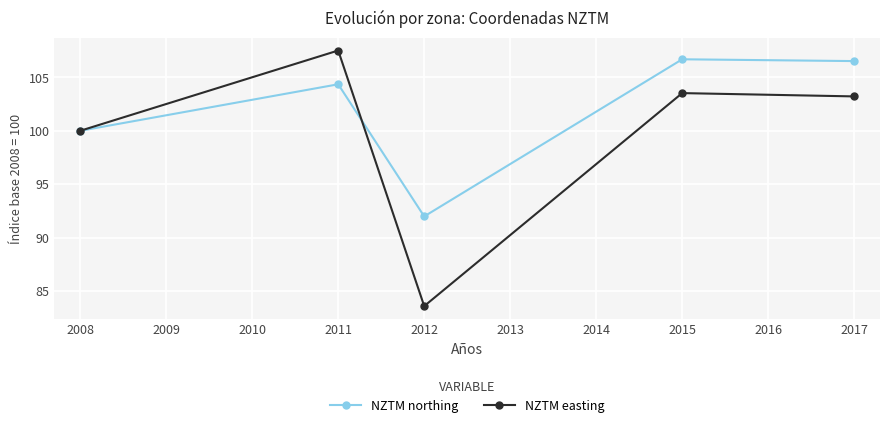

Which series has the largest total across all categories?

NZTM northing